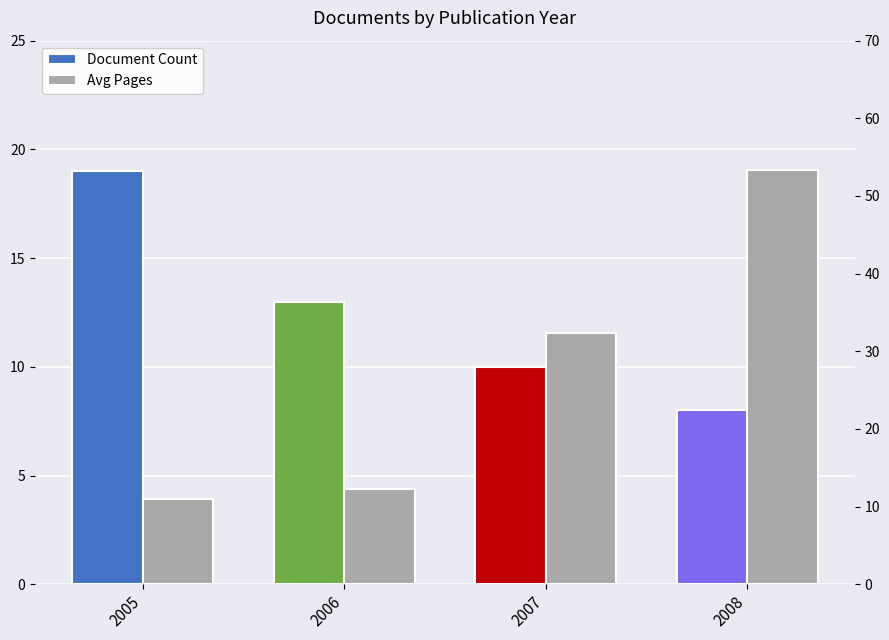

Which category has the lowest value in the Document Count series?

2008